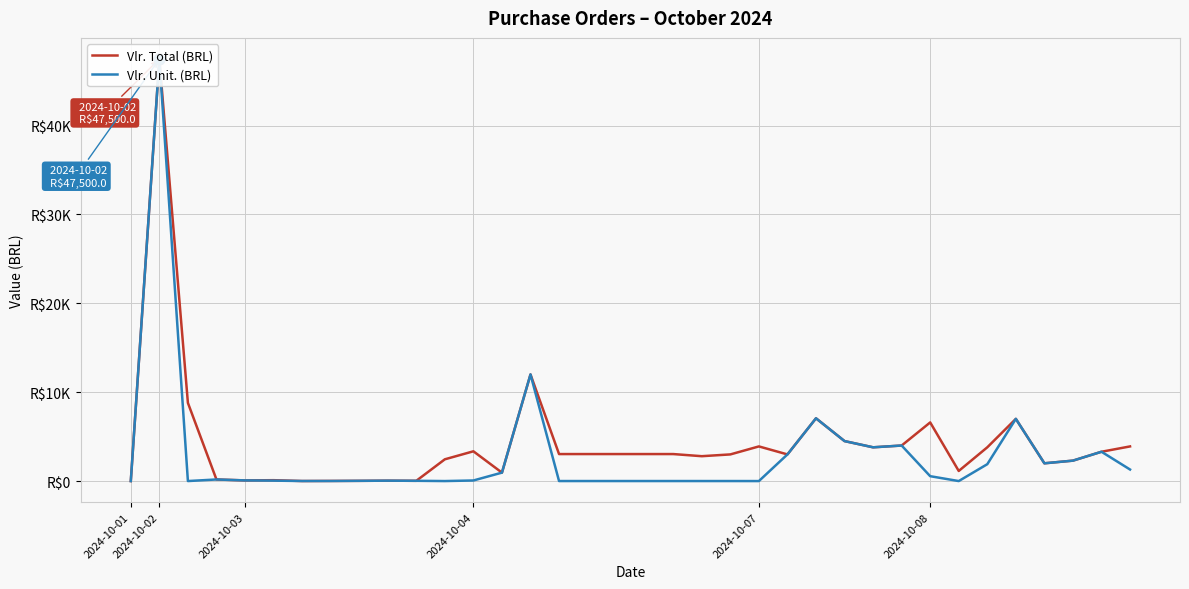

Which series has the largest Y range (max minus min)?

Vlr. Unit. (BRL)